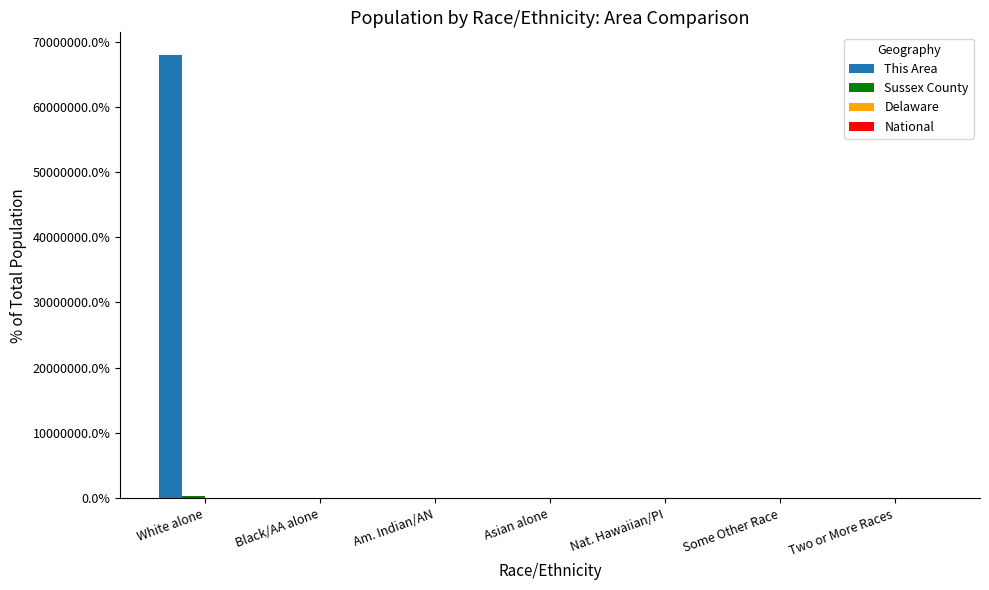

Where is This Area nearest to the value 34002633?

Black/AA alone